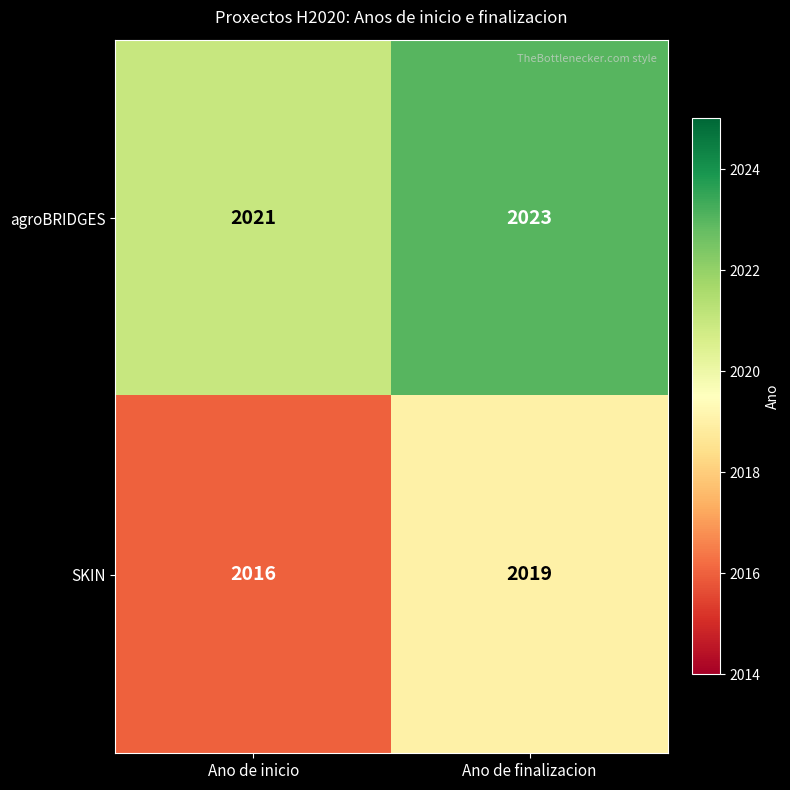

At which category is the sum across all series the highest?

Ano de finalizacion